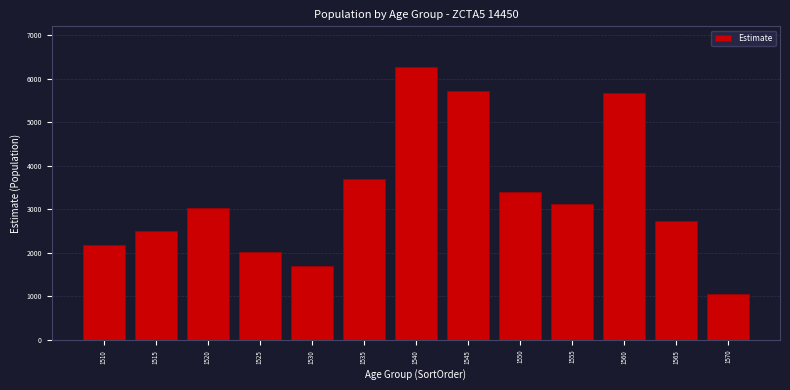

Reading left to right, transcribe all the data shown in this chart.

2178	2509	3034	2022	1701	3689	6260	5704	3404	3121	5671	2742	1047